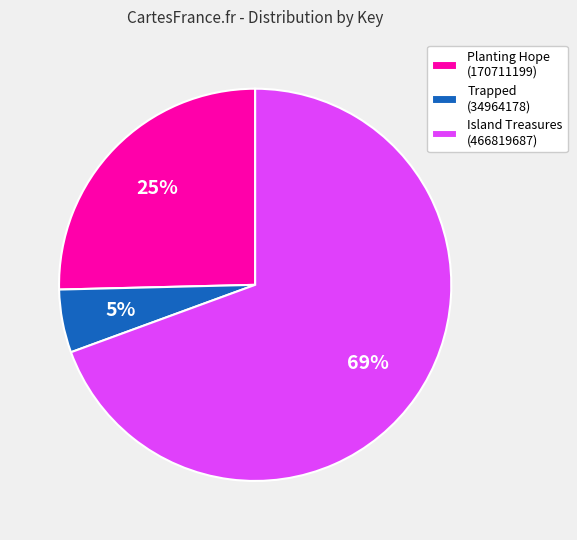

Which category has the biggest portion of the pie?

Island Treasures (466819687)